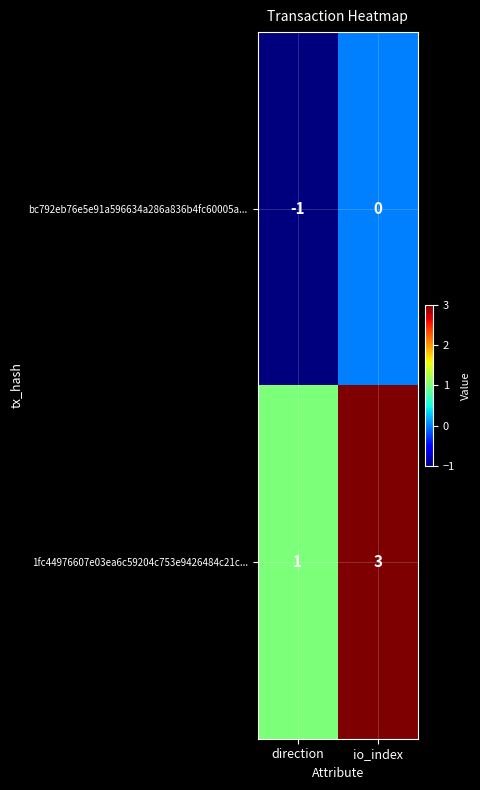

At which label does 1fc44976607e03ea6c59204c753e9426484c21c... reach its minimum?

direction